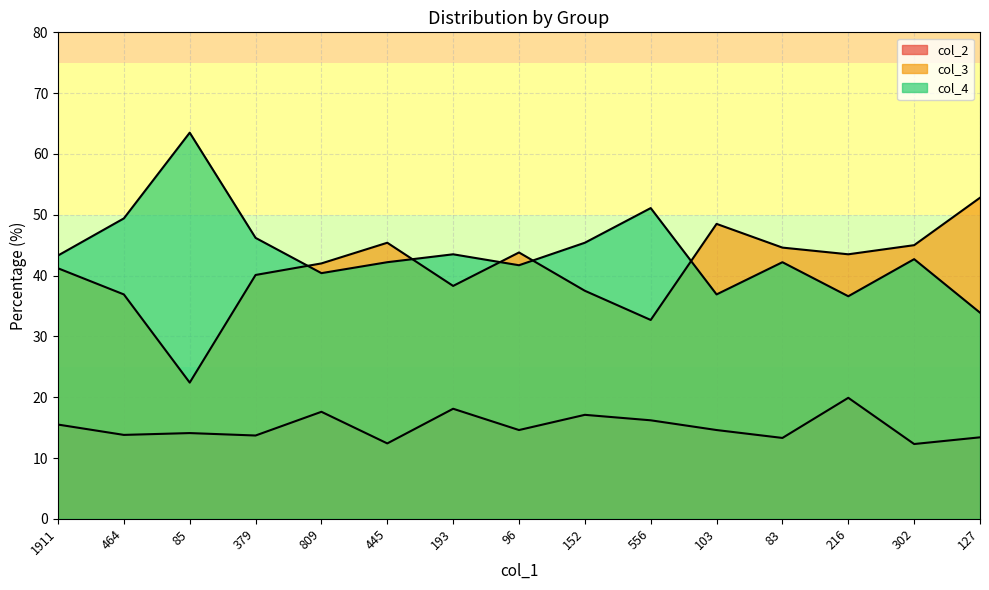

Where does the col_3 series first go above 42?

445